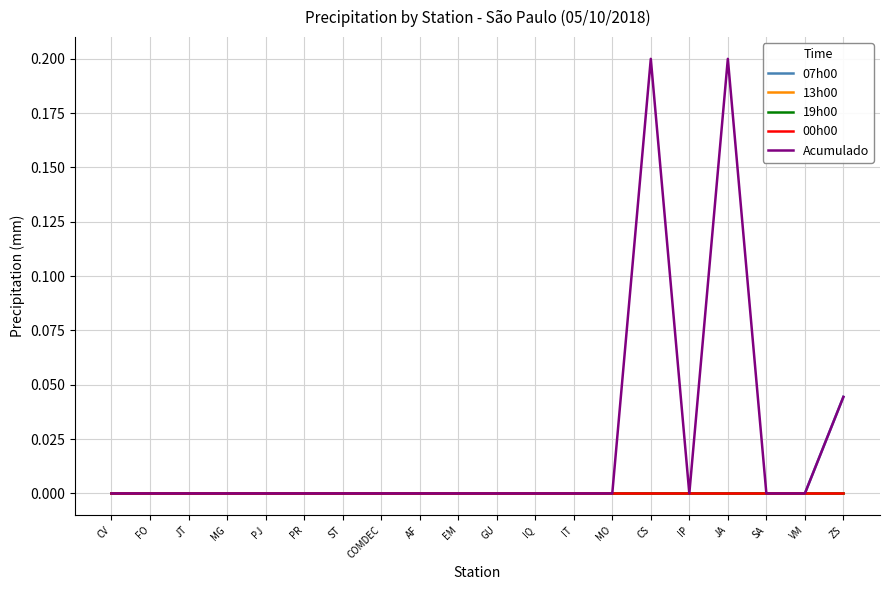

Which category has the lowest value across all series?

CV